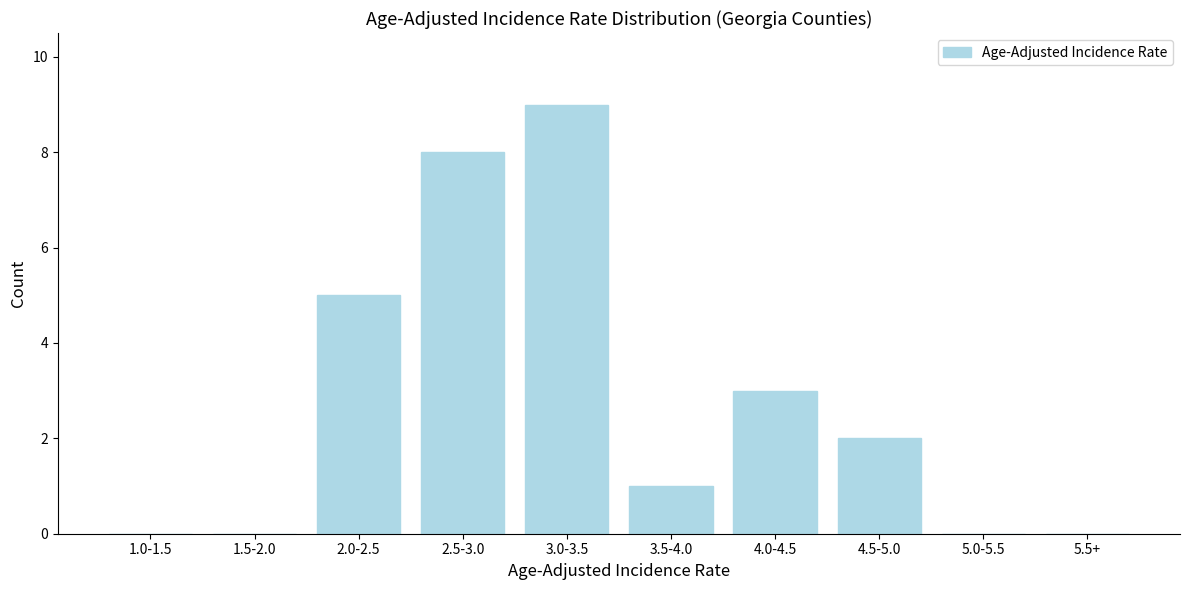

Reading left to right, extract all data points from this chart.

1.0-1.5=0	1.5-2.0=0	2.0-2.5=5	2.5-3.0=8	3.0-3.5=9	3.5-4.0=1	4.0-4.5=3	4.5-5.0=2	5.0-5.5=0	5.5+=0